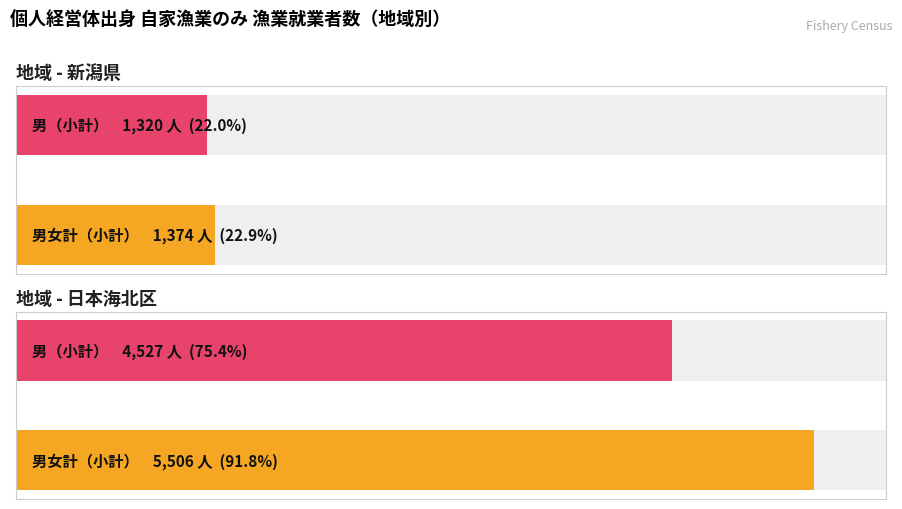

How many bars are there in total?

4